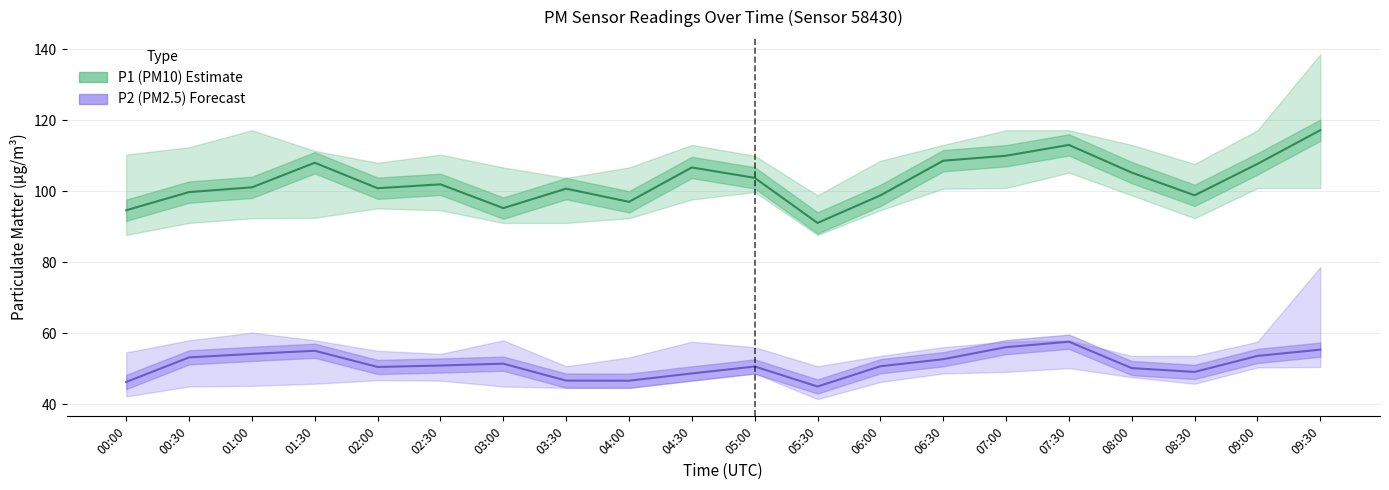

The P1 (PM10) series shows 166.8 at 00:30. True or false?

False